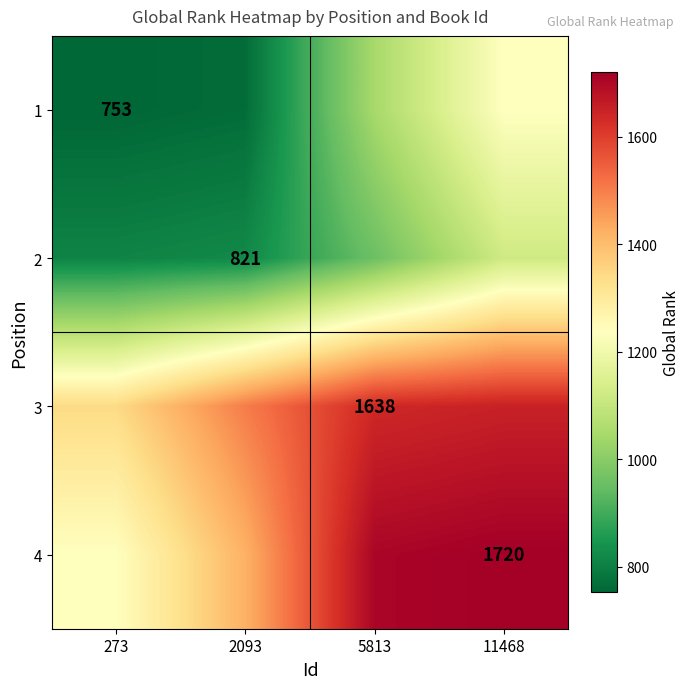

Is the value of 3 at 5813 greater than the value of 4 at 11468?

No